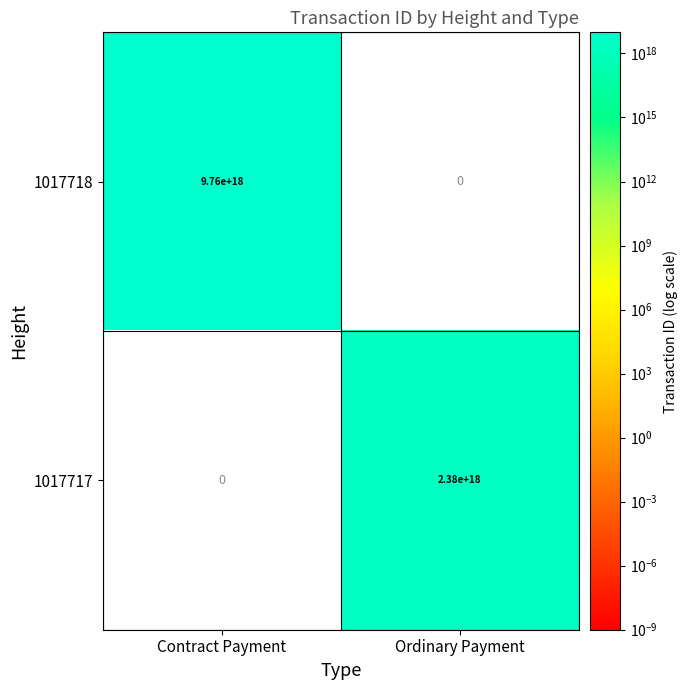

The value of 1017718 at Ordinary Payment is 3416851973381507584. True or false?

False